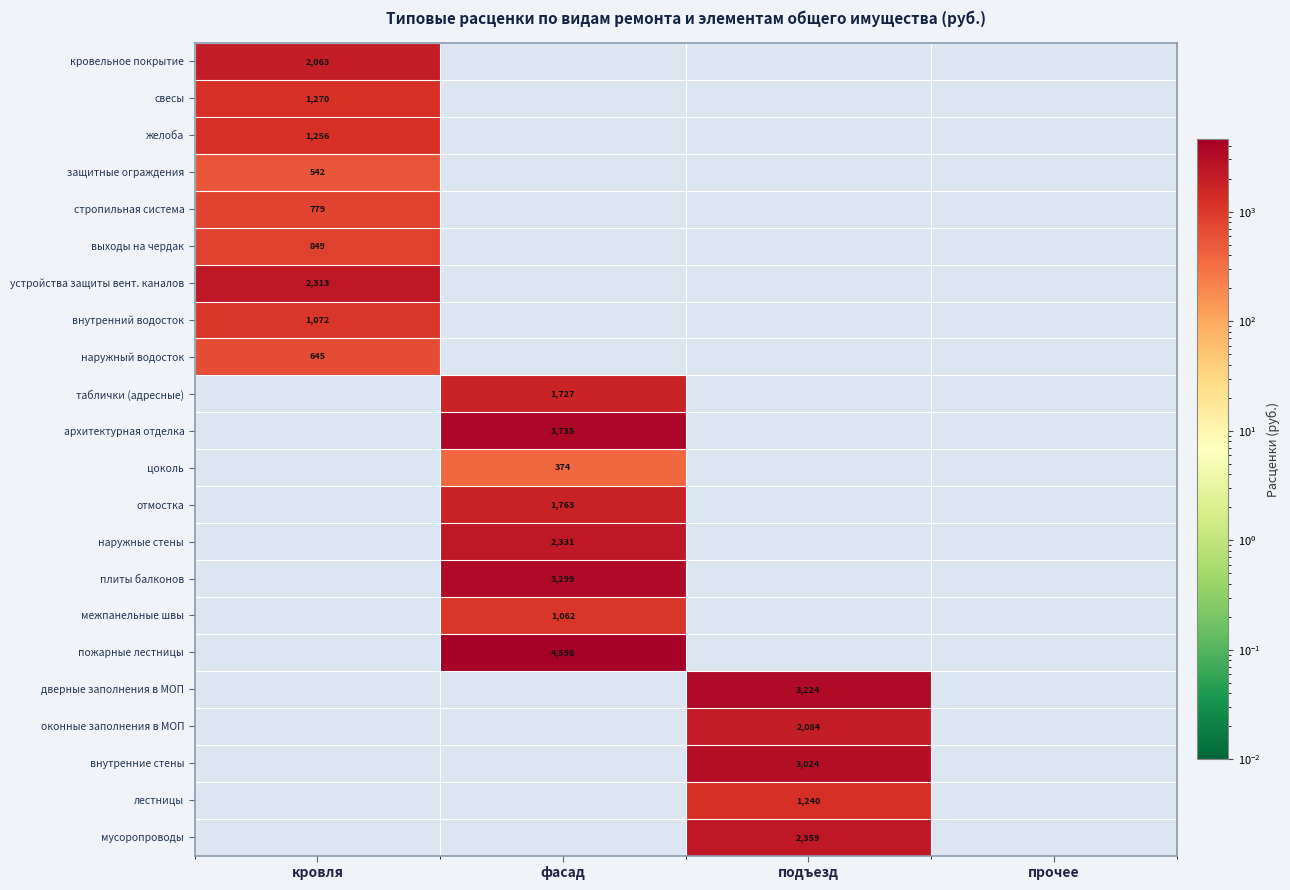

What is the maximum value shown in the chart?

4597.9